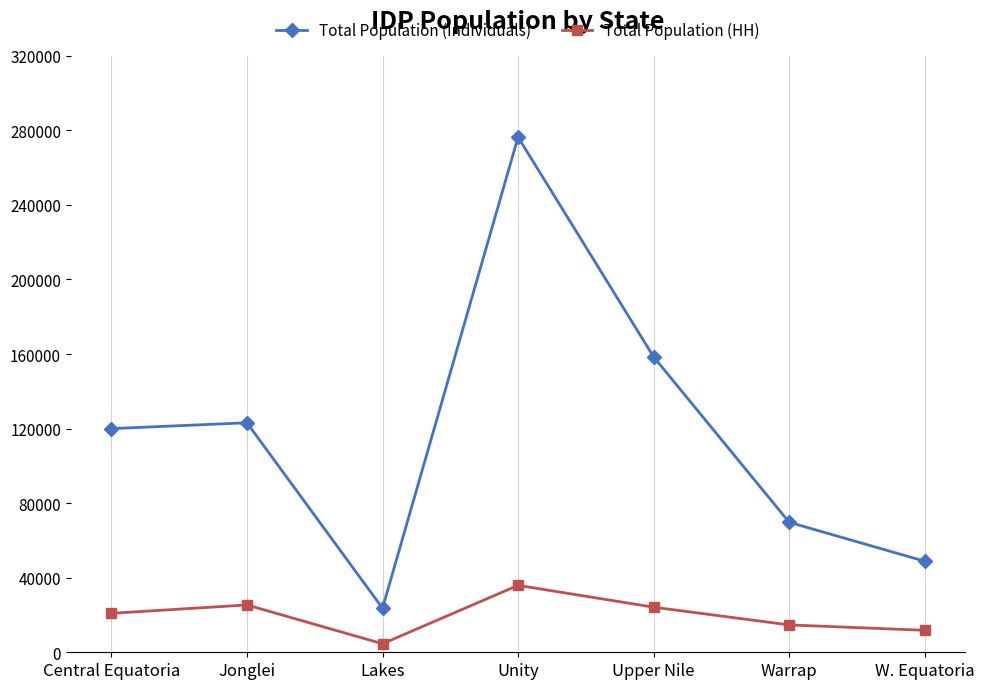

What are all the series names shown in the legend?

Total Population (Individuals), Total Population (HH)